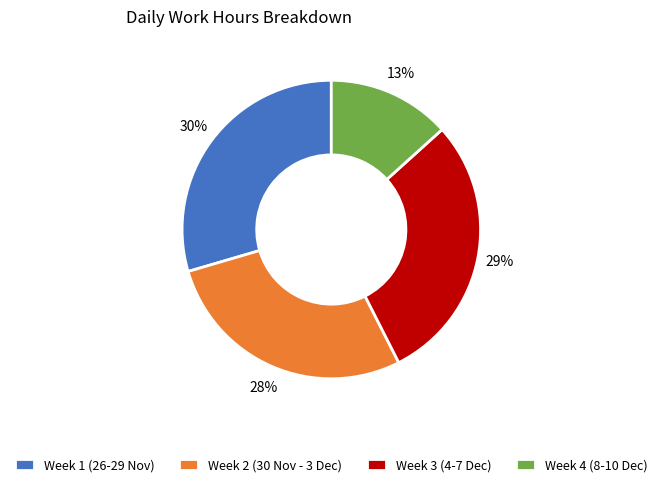

Does Week 2 (30 Nov - 3 Dec) represent more than half of the total?

No